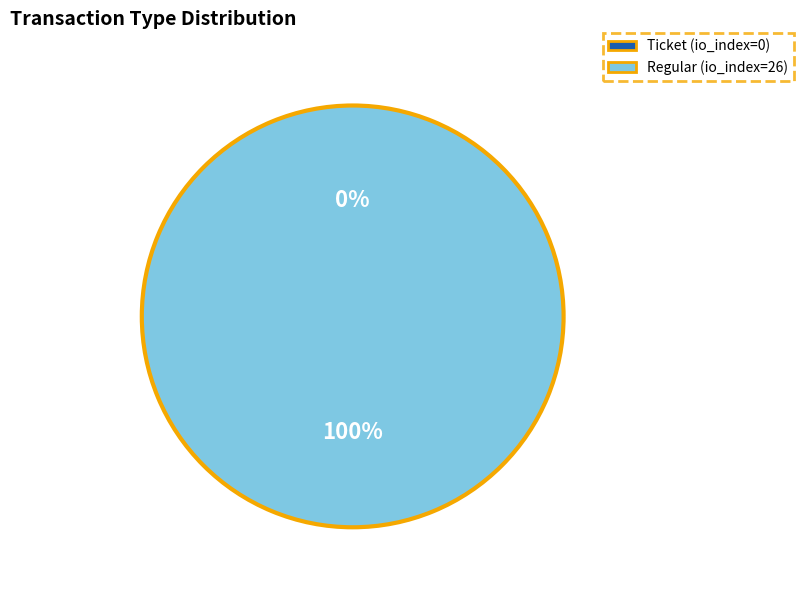

Is it true that Regular (io_index=26) is 100% of the pie?

True